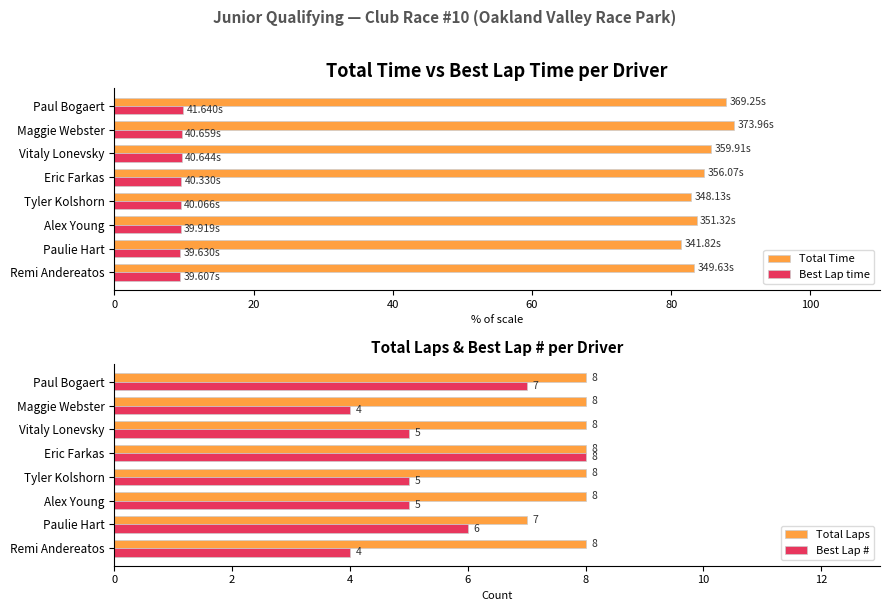

Reading left to right, extract all data points from this chart.

Total Time: 83.2	81.4	83.6	82.9	84.8	85.7	89.0	87.9
Best Lap time: 9.4	9.4	9.5	9.5	9.6	9.7	9.7	9.9
Total Laps: 8.0	7.0	8.0	8.0	8.0	8.0	8.0	8.0
Best Lap #: 4.0	6.0	5.0	5.0	8.0	5.0	4.0	7.0